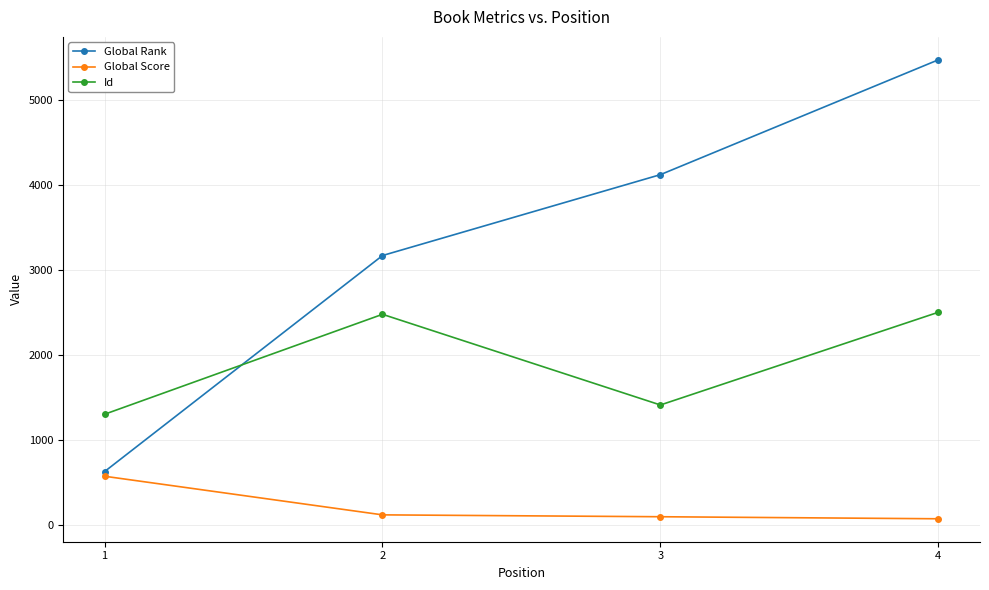

What is the lowest value of the Id series?

1303